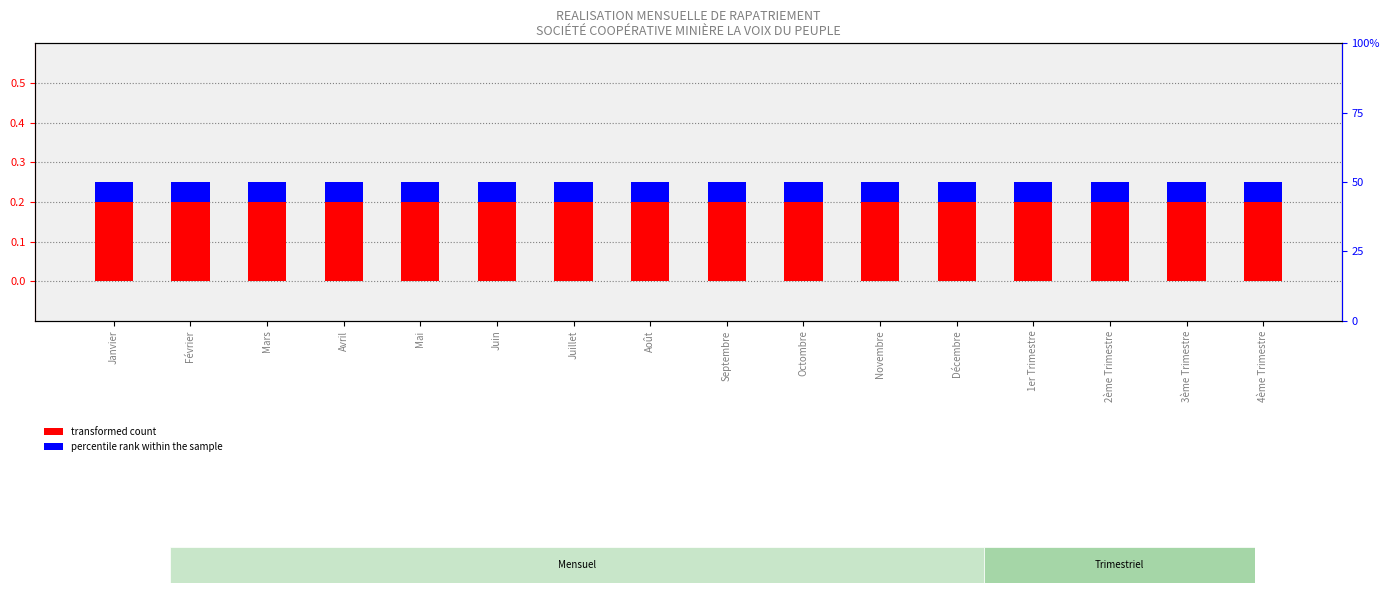

What is the difference between the highest and lowest values at Juin?

0.2